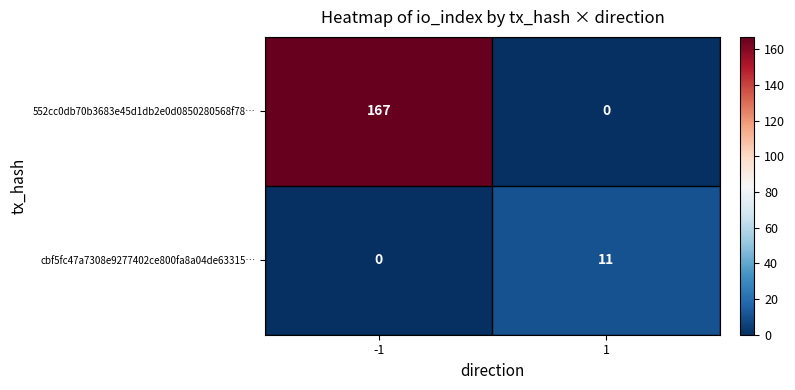

What is the difference between the maximum and minimum values in the cbf5fc47a7308e9277402ce800fa8a04de63315… series?

11